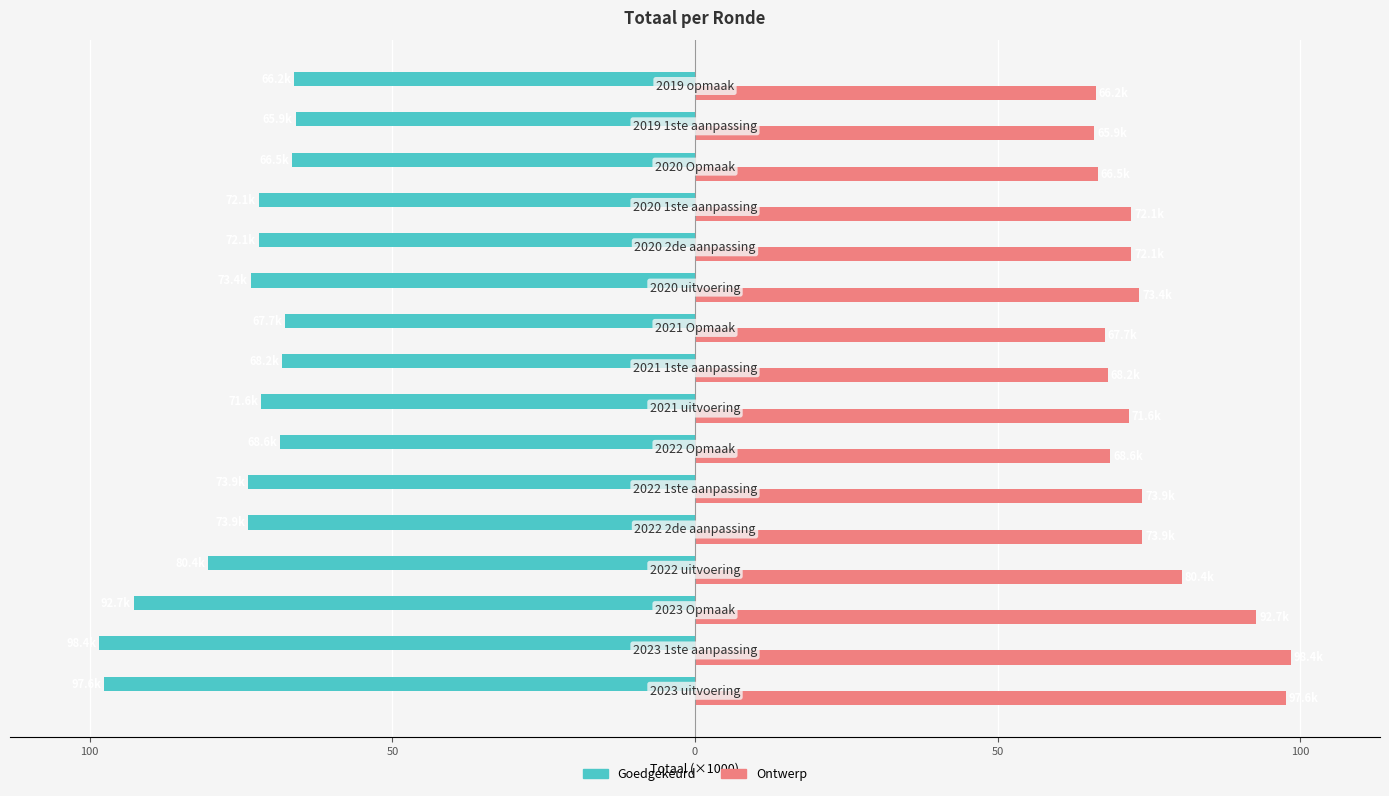

What are all the series names shown in the legend?

Goedgekeurd, Ontwerp